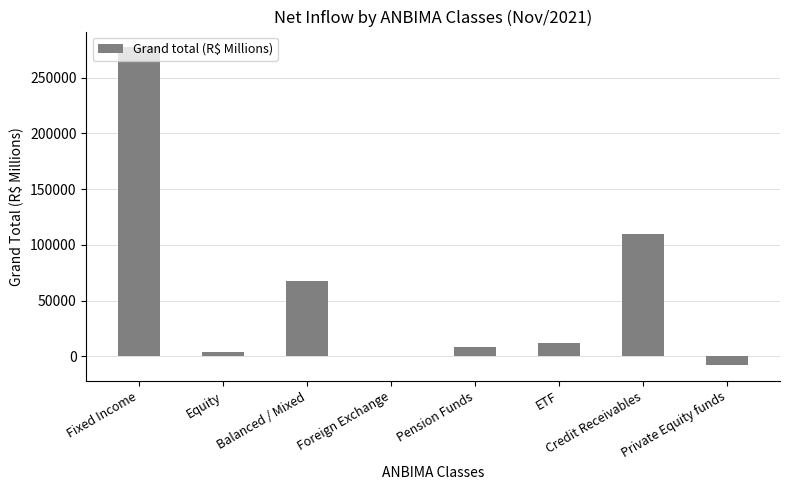

Which category has the highest value across all series?

Fixed Income